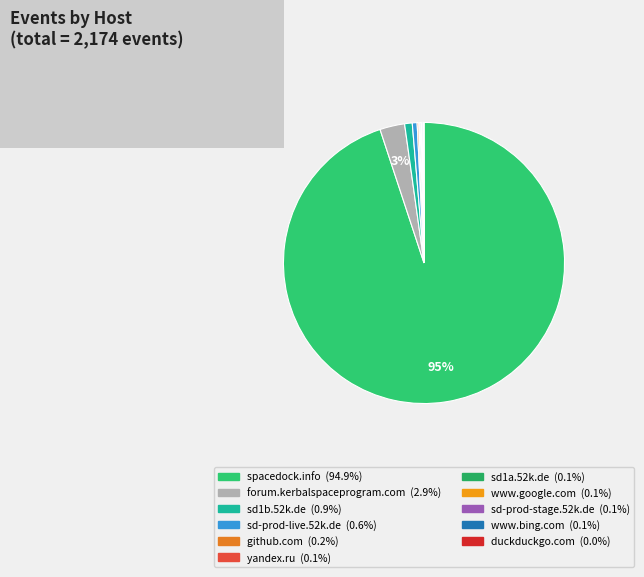

Which has a higher value, forum.kerbalspaceprogram.com or spacedock.info?

spacedock.info